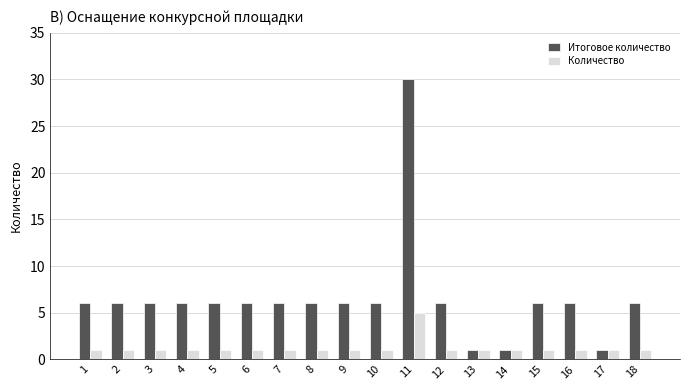

Count the Количество values in the range 1 to 2.

17